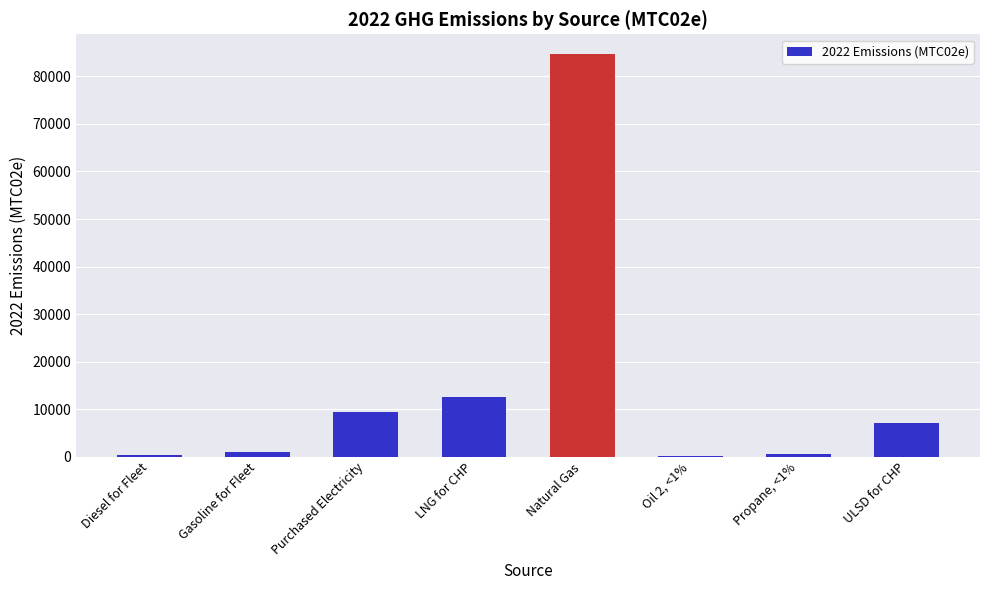

What is the maximum value shown in the chart?

84644.9